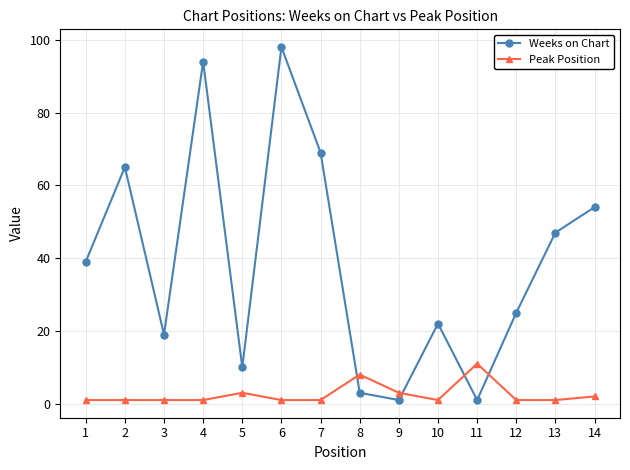

Reading left to right, list all the values displayed in this chart.

Weeks on Chart: 1=39	2=65	3=19	4=94	5=10	6=98	7=69	8=3	9=1	10=22	11=1	12=25	13=47	14=54
Peak Position: 1=1	2=1	3=1	4=1	5=3	6=1	7=1	8=8	9=3	10=1	11=11	12=1	13=1	14=2